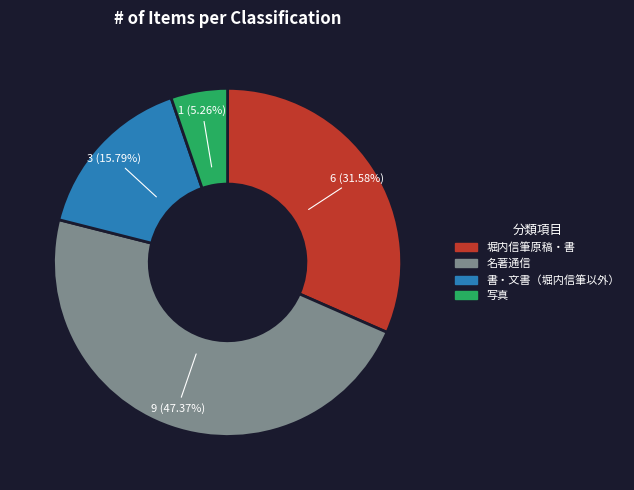

What is the total percentage of 写真 and 書・文書（堀内信筆以外）?

21.1%